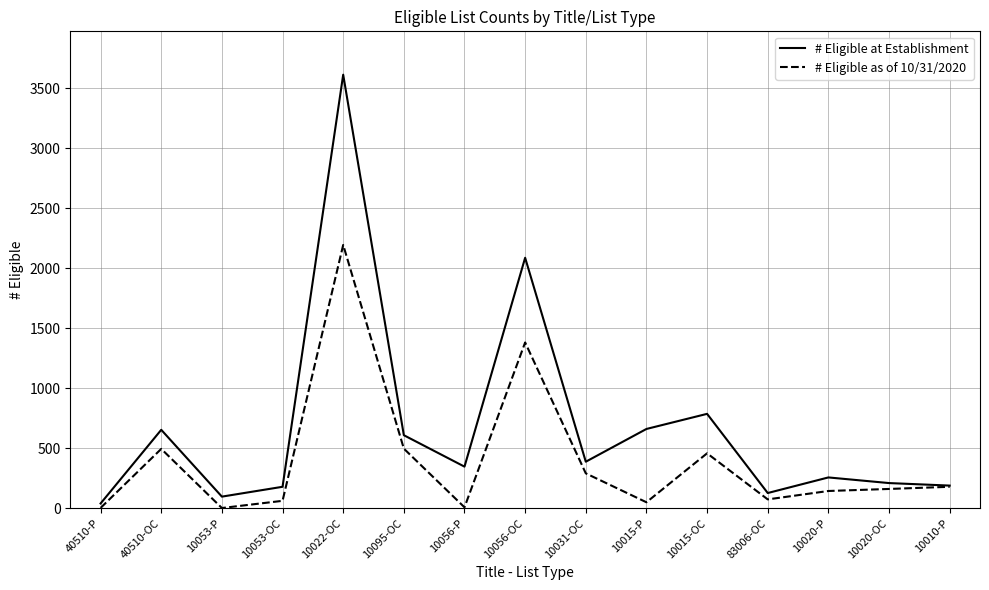

Which label corresponds to the largest value in the chart?

10022-OC